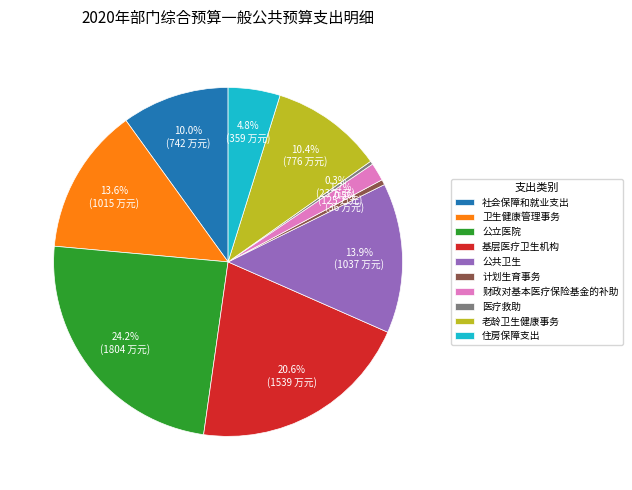

How much of the chart is everything except 基层医疗卫生机构?

79.4%